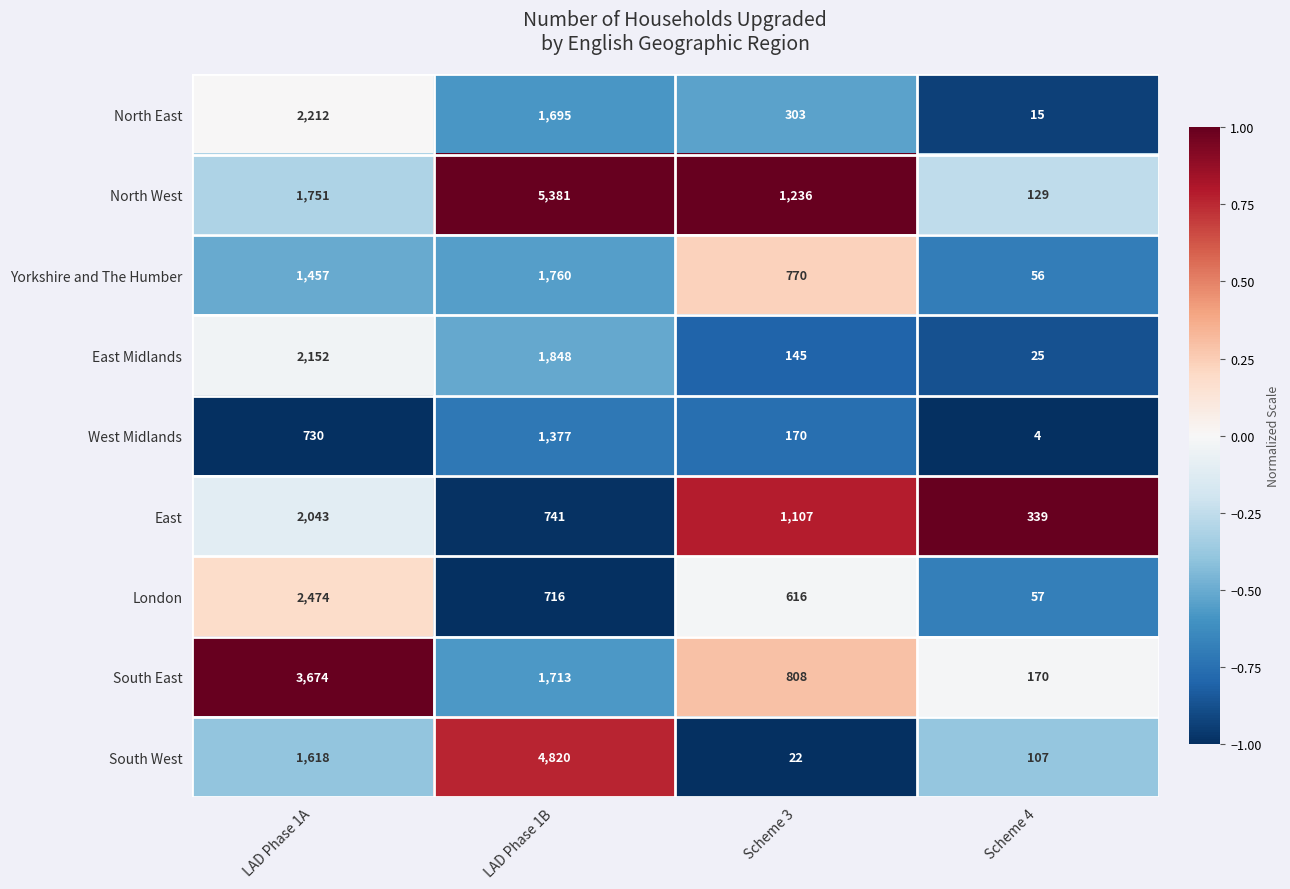

Between LAD Phase 1B and Scheme 4, which series saw the biggest shift?

North West